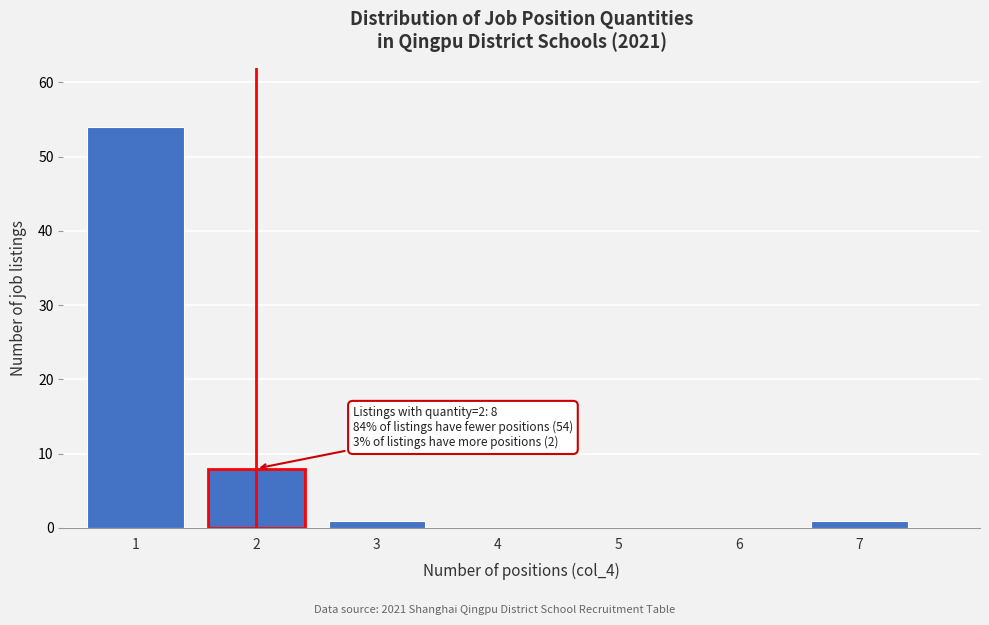

Reading left to right, extract all data points from this chart.

1=54	2=8	3=1	4=0	5=0	6=0	7=1